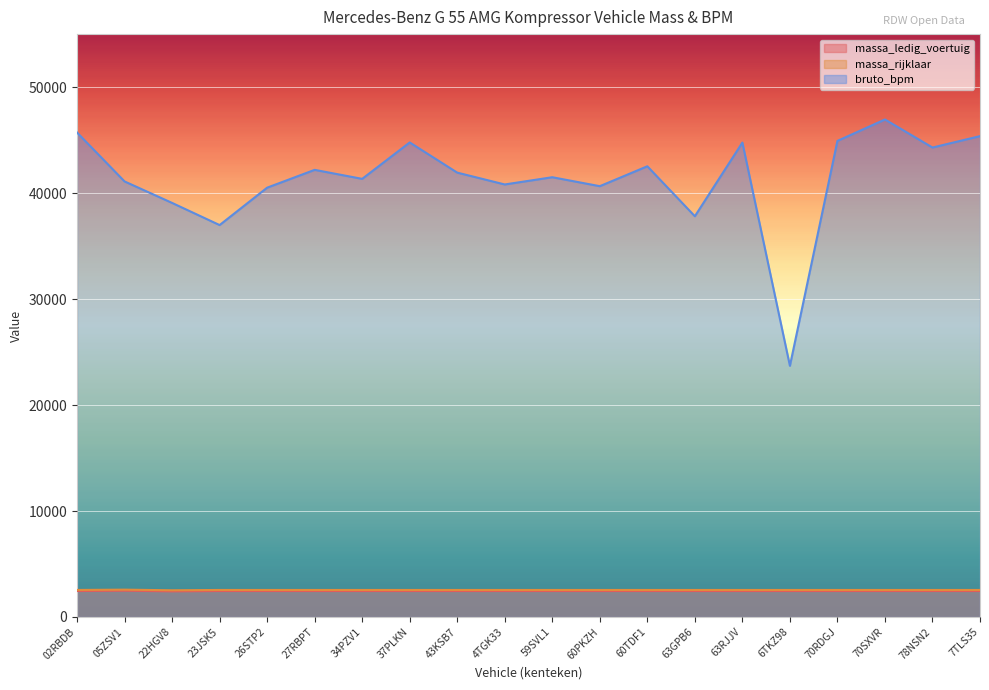

Which series has the largest range (max minus min)?

bruto_bpm